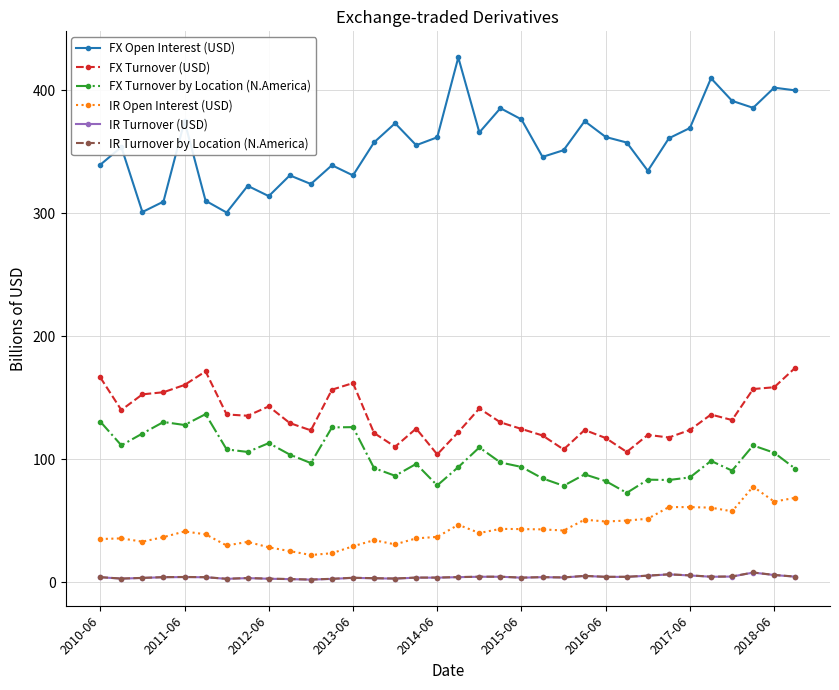

What is the minimum value for IR Turnover by Location (N.America)?

2.2